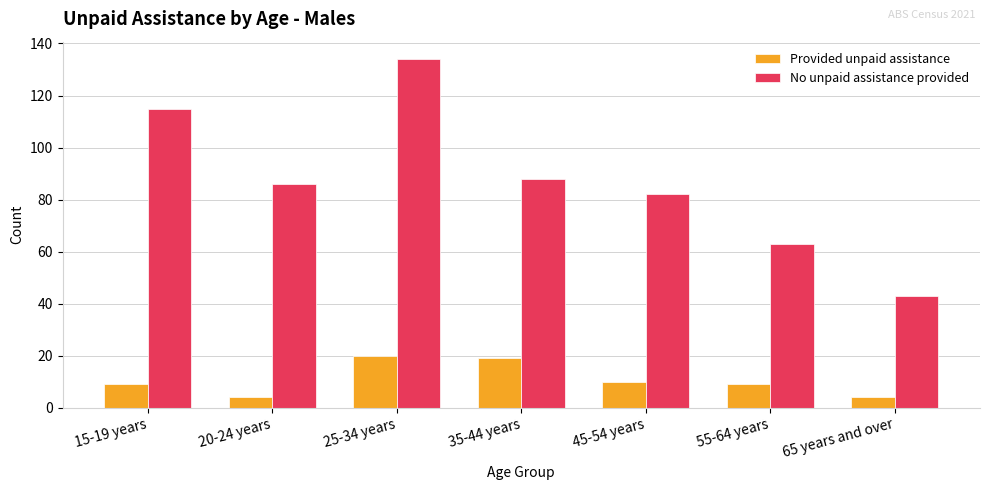

At which label does No unpaid assistance provided first exceed 86?

15-19 years